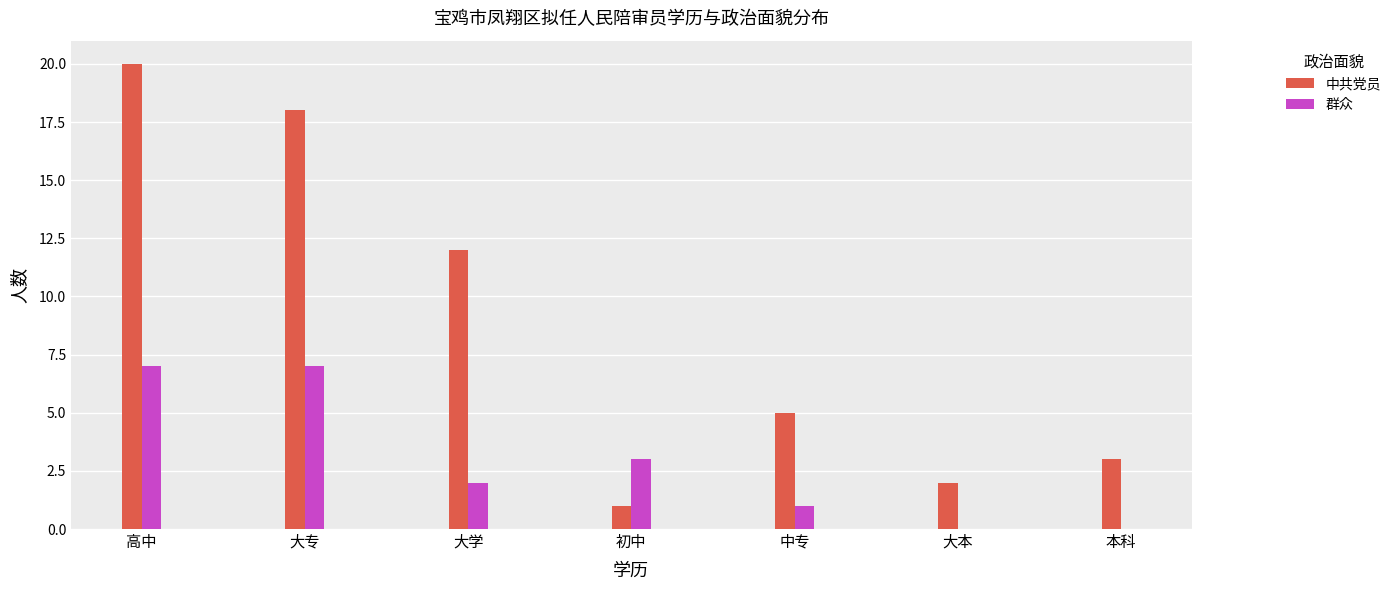

Is it true that 群众 equals 0 at 本科?

True